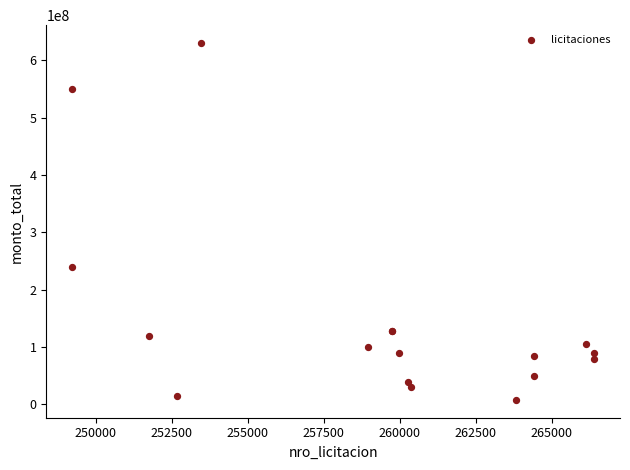

What Y value in the scatter plot is closest to 319000000?

238750000